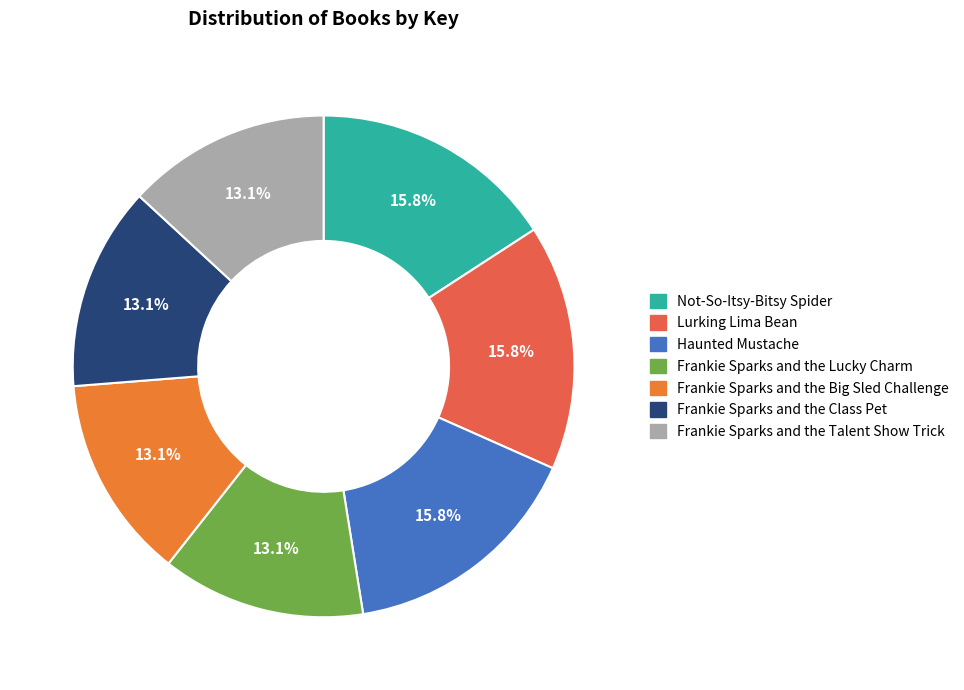

The Not-So-Itsy-Bitsy Spider slice represents 23% of the pie. True or false?

False